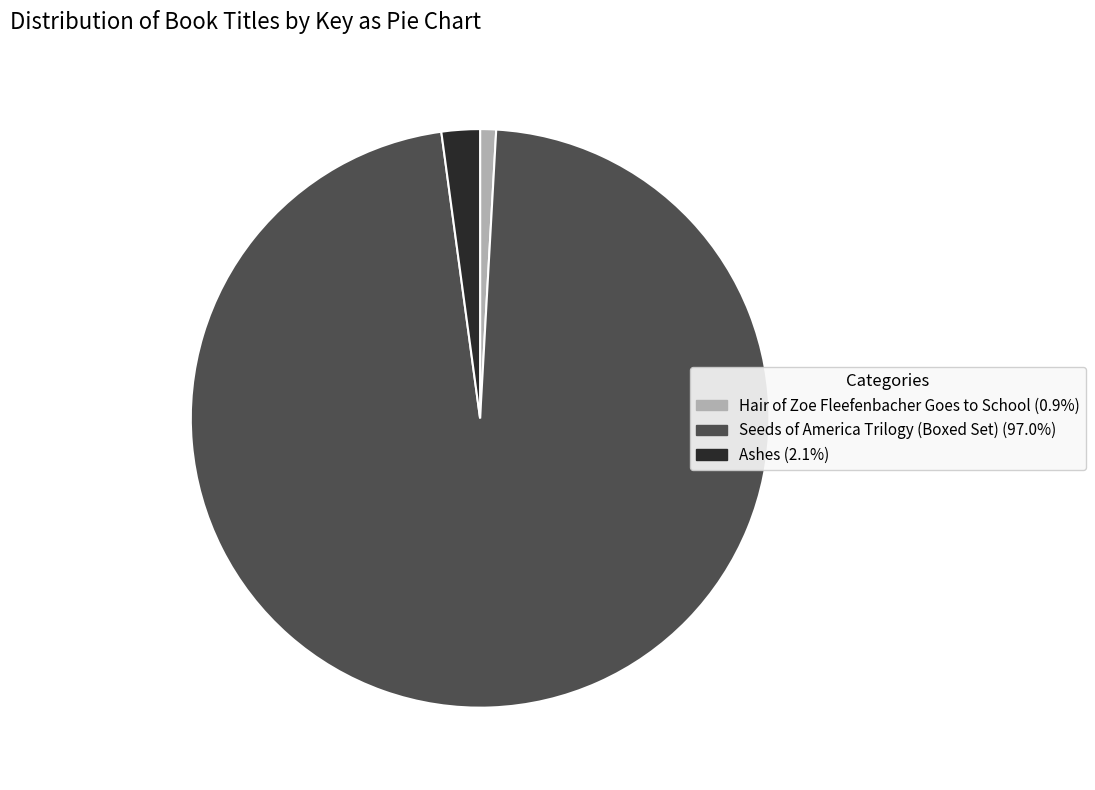

What is the largest slice in the pie chart?

Seeds of America Trilogy (Boxed Set)